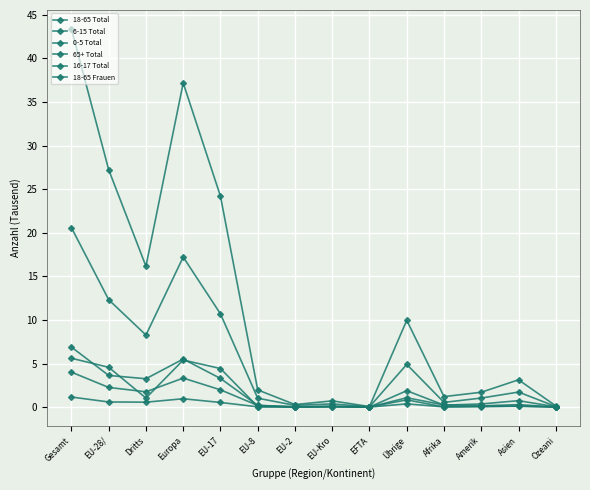

True or false: 65+ Total has a value of 0.1 at Amerik.

True